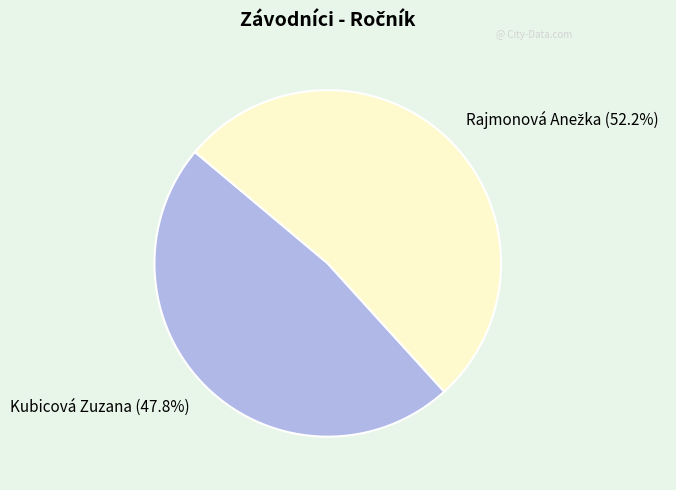

Does any single category account for the majority?

Yes